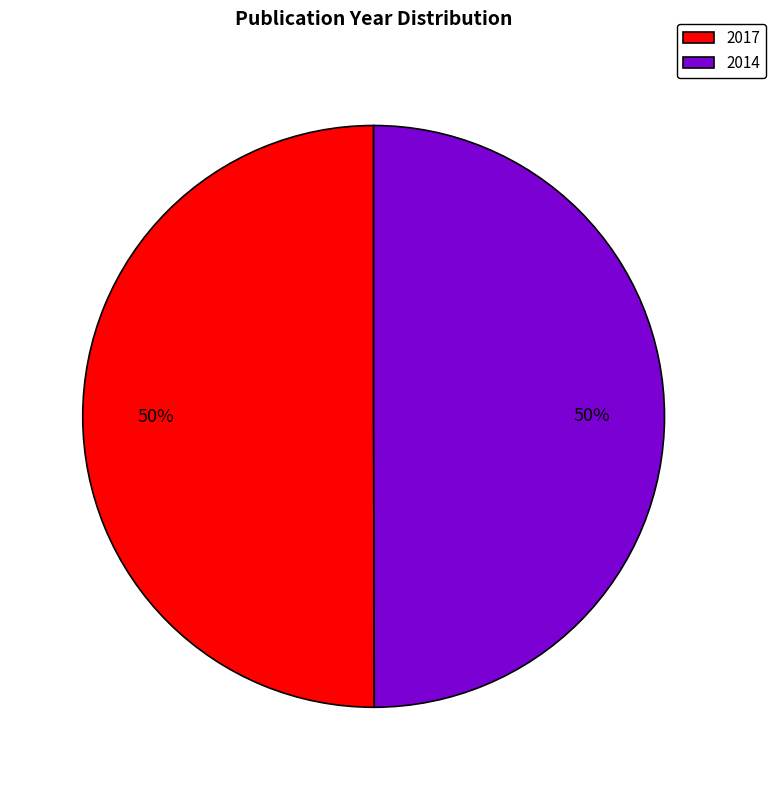

What is the ratio of the value at 2014 to the value at 2017?

1.0